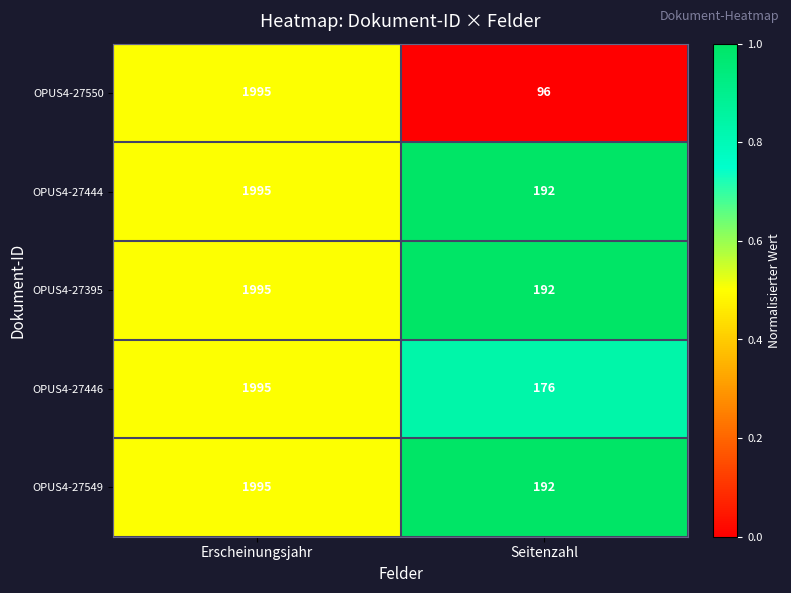

Reading left to right, what are all the values shown in this chart?

OPUS4-27550: 1995	96
OPUS4-27444: 1995	192
OPUS4-27395: 1995	192
OPUS4-27446: 1995	176
OPUS4-27549: 1995	192